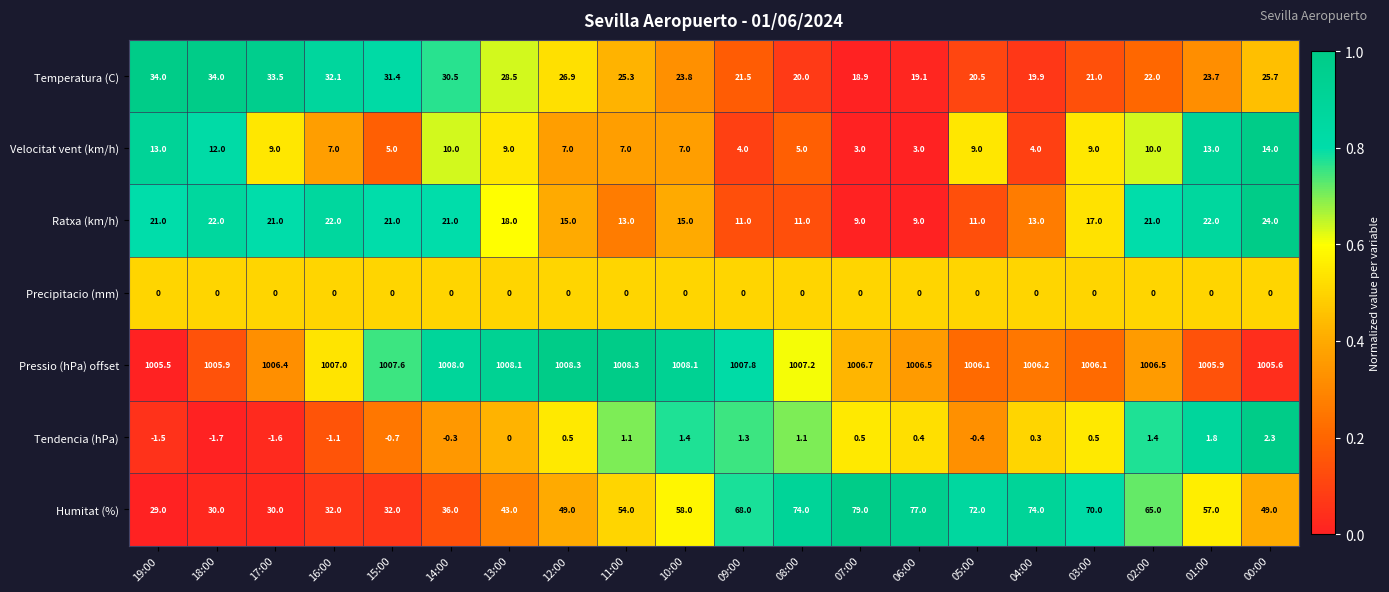

What is the greatest value displayed?

1008.3